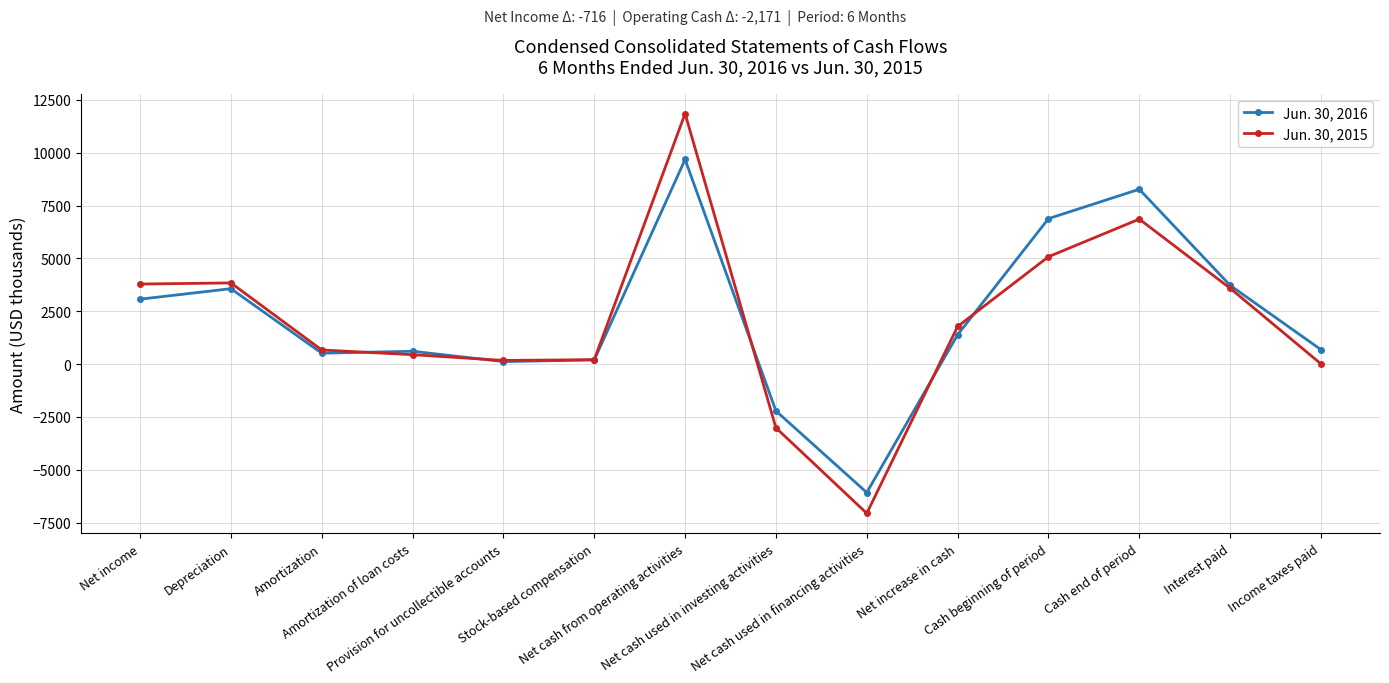

Where does the Jun. 30, 2015 series first go above 1781?

Net income